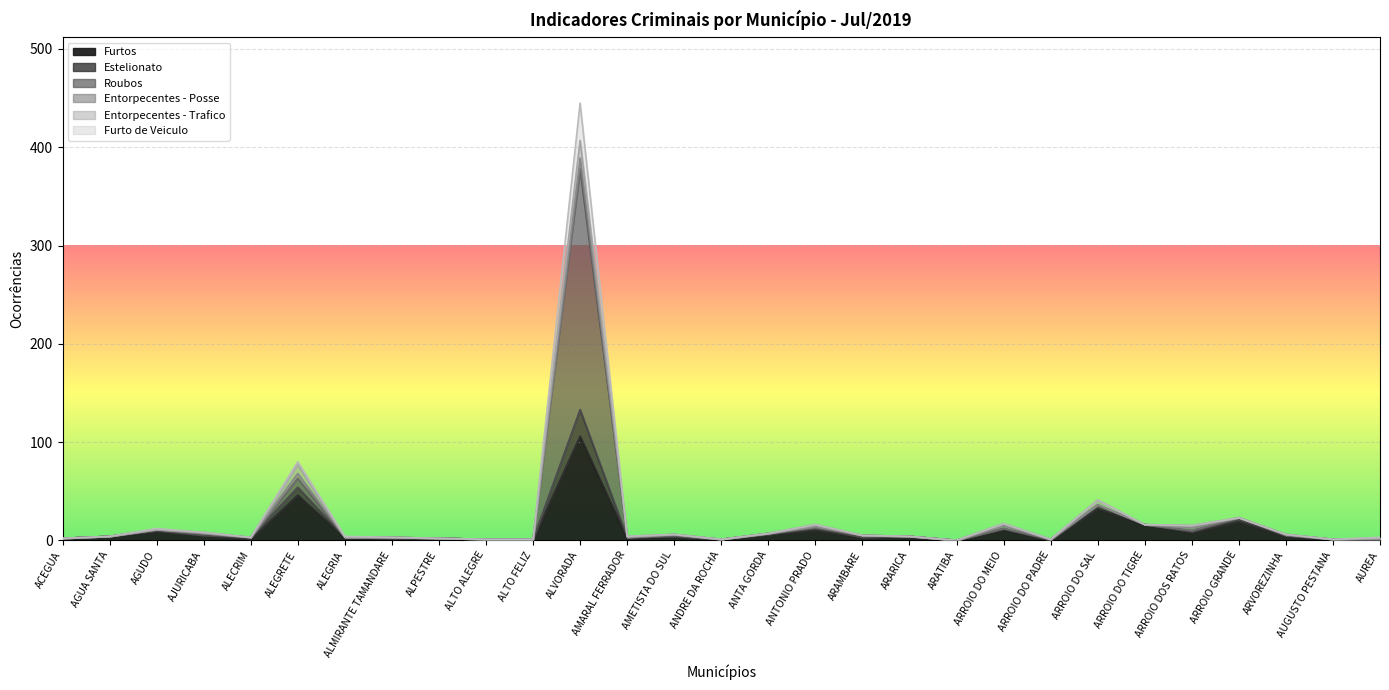

True or false: Furto de Veiculo and Estelionato cross at least once.

False